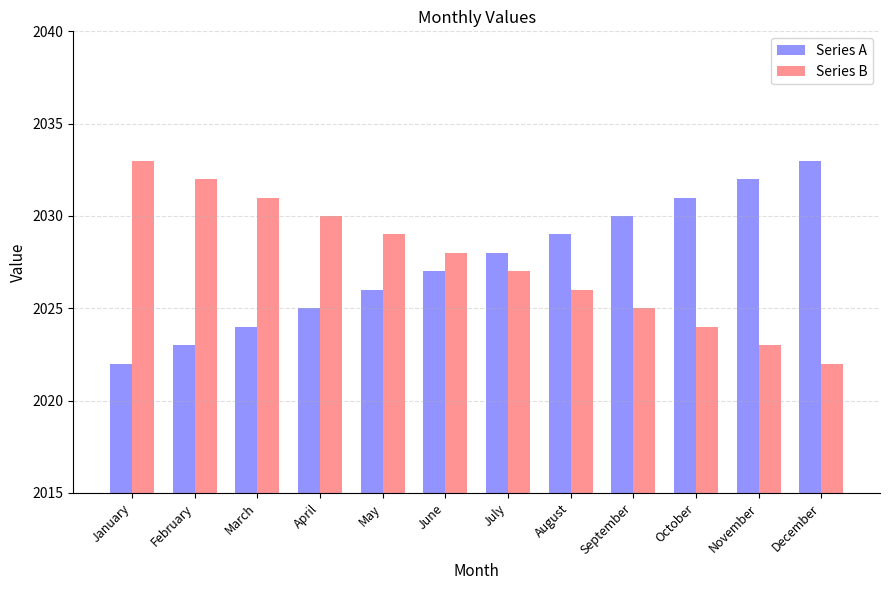

What is the value of the Series A bar at the 3rd from the left?

2024